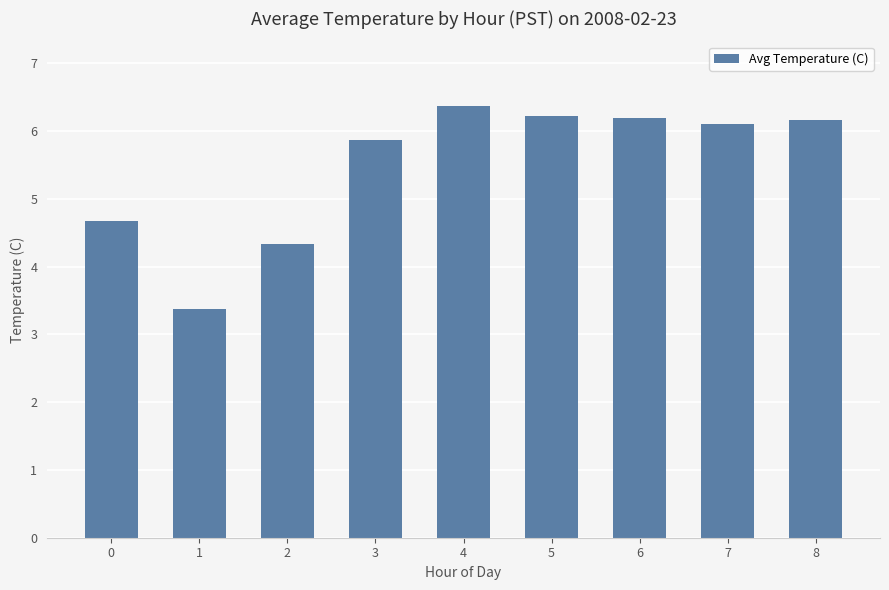

Between 5 and 2, which is larger?

5